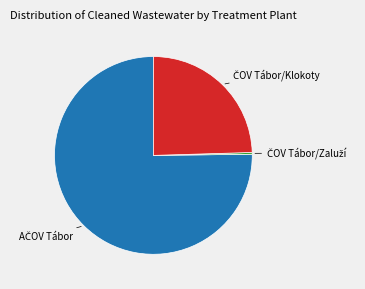

Is there a majority slice in this chart?

Yes